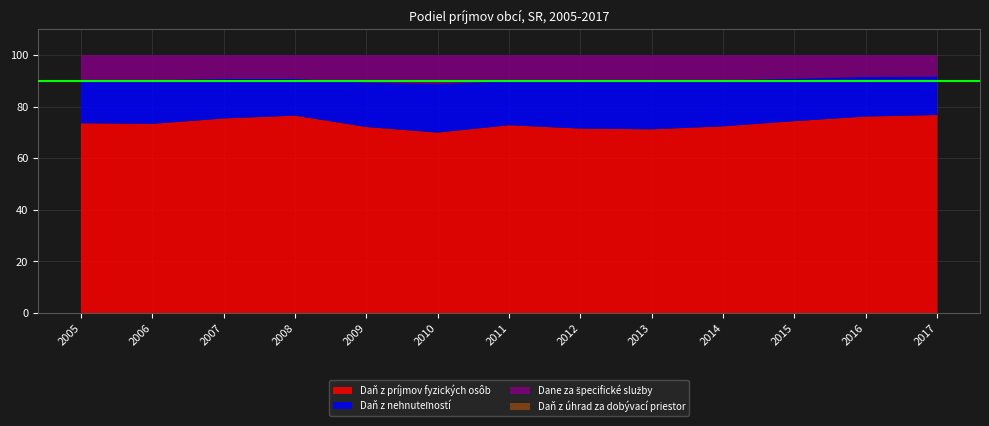

Reading left to right, extract all data points from this chart.

Daň z príjmov fyzických osôb: 2005=73.6	2006=73.3	2007=75.4	2008=76.5	2009=72.1	2010=70.0	2011=72.8	2012=71.5	2013=71.2	2014=72.4	2015=74.4	2016=76.2	2017=76.8
Daň z nehnuteľností: 2005=16.7	2006=16.9	2007=15.3	2008=14.2	2009=17.2	2010=18.8	2011=17.0	2012=18.2	2013=18.4	2014=17.8	2015=16.4	2016=15.3	2017=14.9
Dane za špecifické služby: 2005=9.7	2006=9.8	2007=9.3	2008=9.3	2009=10.7	2010=11.3	2011=10.2	2012=10.3	2013=10.3	2014=9.8	2015=9.2	2016=8.5	2017=8.4
Daň z úhrad za dobývací priestor: 2005=0.0	2006=0.0	2007=0.0	2008=0.0	2009=0.0	2010=0.0	2011=0.0	2012=0.0	2013=0.0	2014=0.0	2015=0.0	2016=0.0	2017=0.0